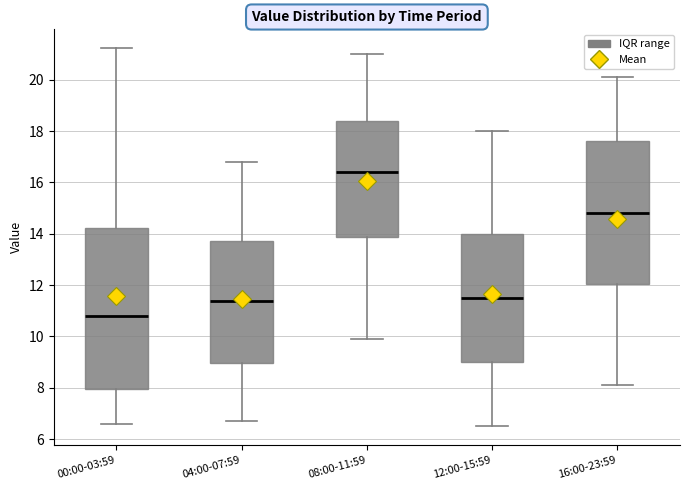

Which box is the tallest, from its lower edge to its upper edge?

00:00-03:59